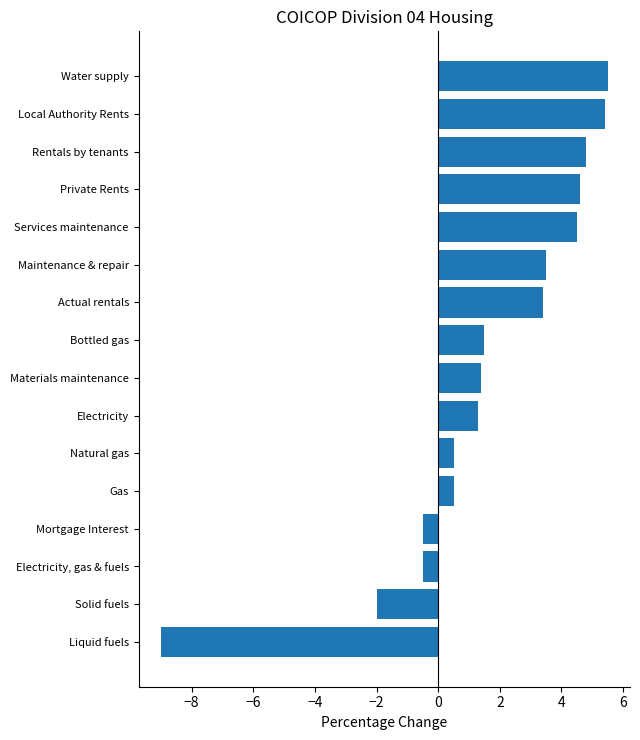

Between Materials maintenance and Liquid fuels, which is larger?

Materials maintenance